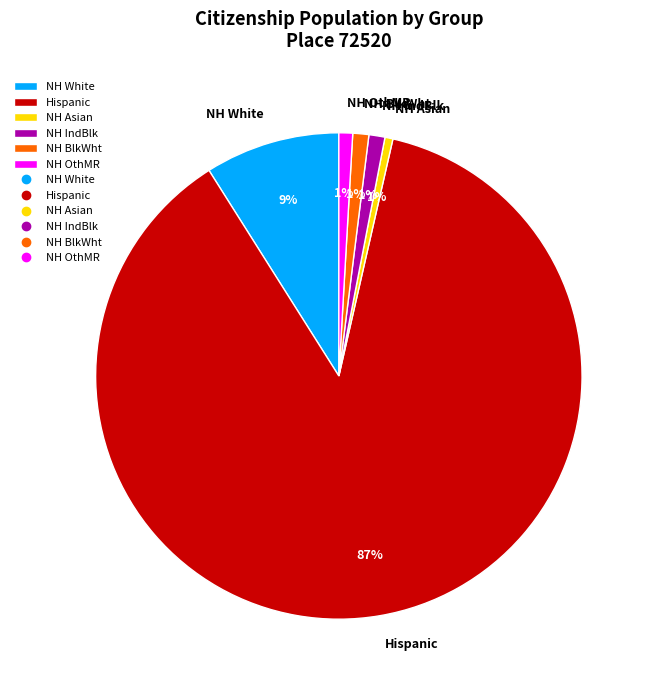

Between NH IndBlk and NH White, which is larger?

NH White